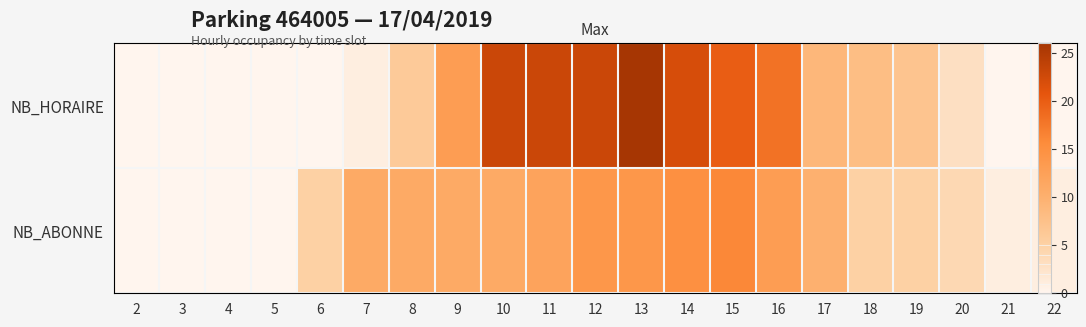

Rank the series at 6 from highest to lowest value.

NB_ABONNE, NB_HORAIRE